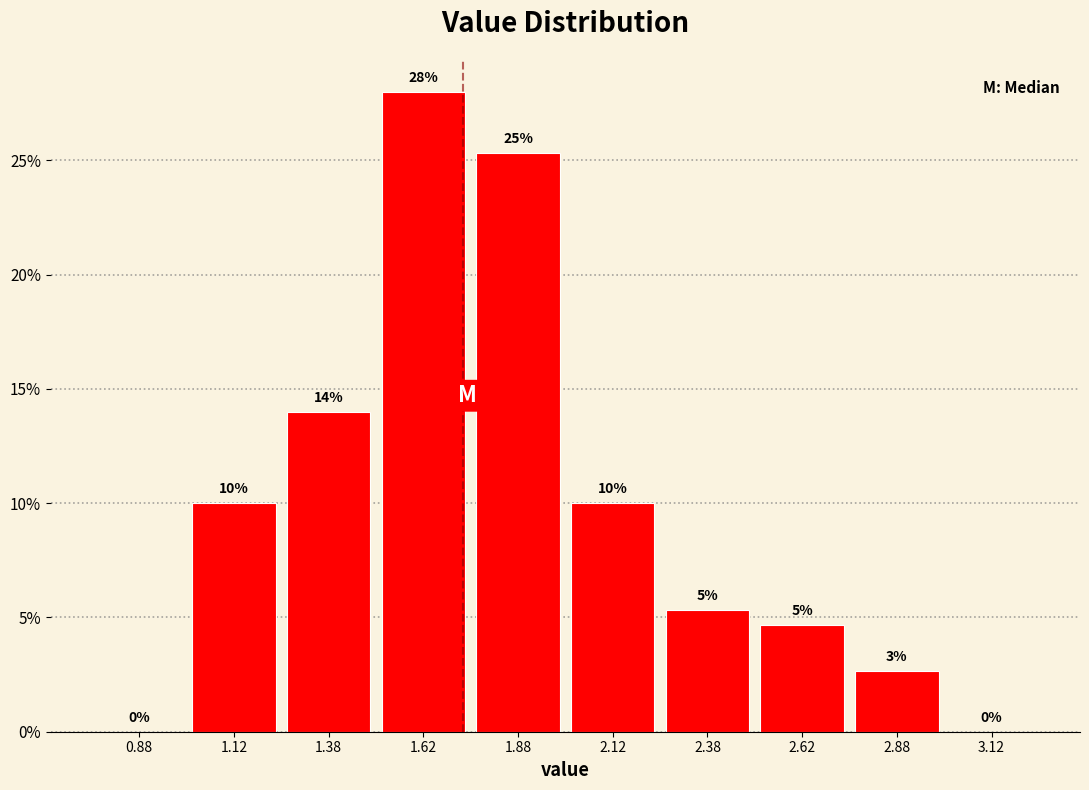

Over which range of the x-axis is the bar tallest?

1.50 to 1.75